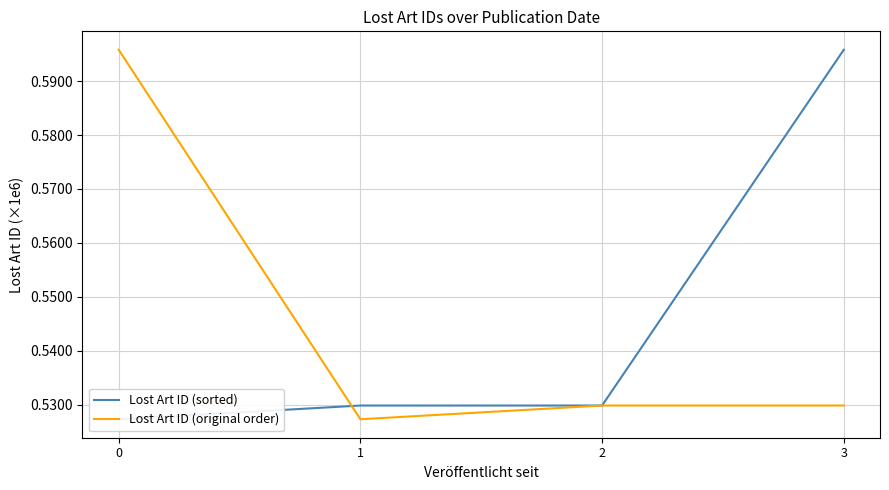

Is it true that Lost Art ID (original order) equals 691868 at 2?

False